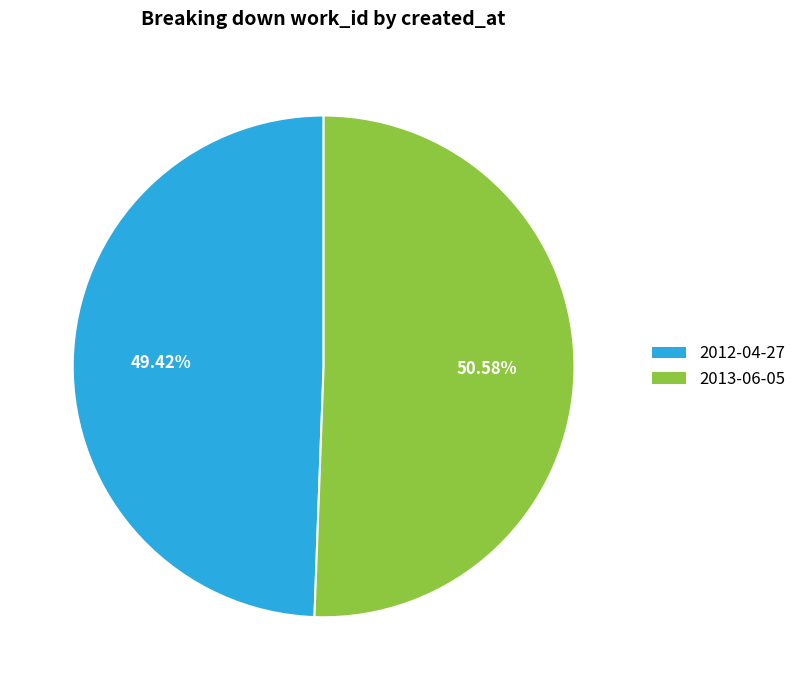

Which category has the smallest portion of the pie?

2012-04-27